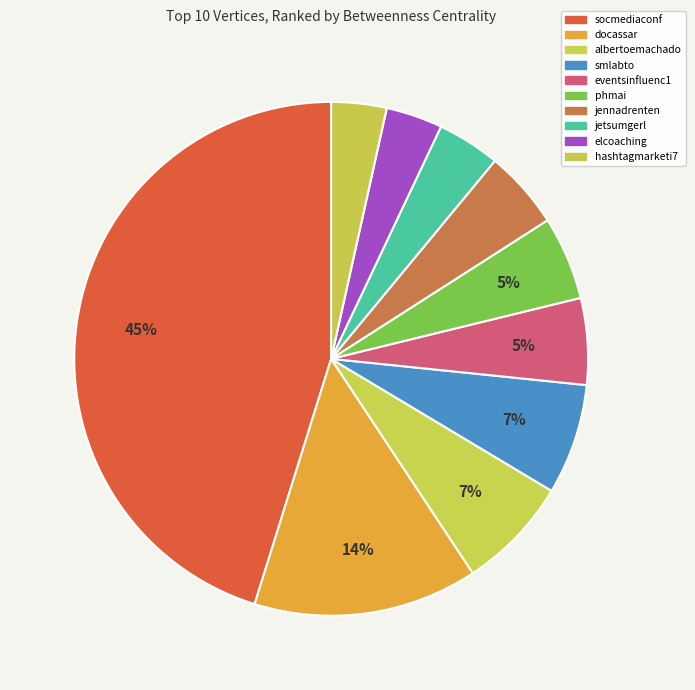

The elcoaching slice represents 10% of the pie. True or false?

False